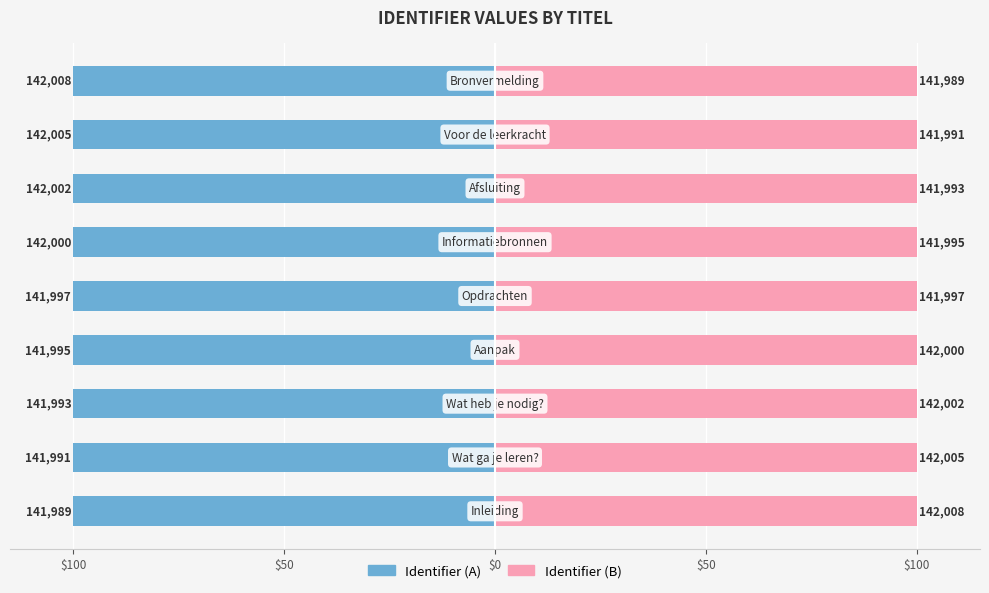

Which series changed the most between $100 and $100?

Identifier (B)